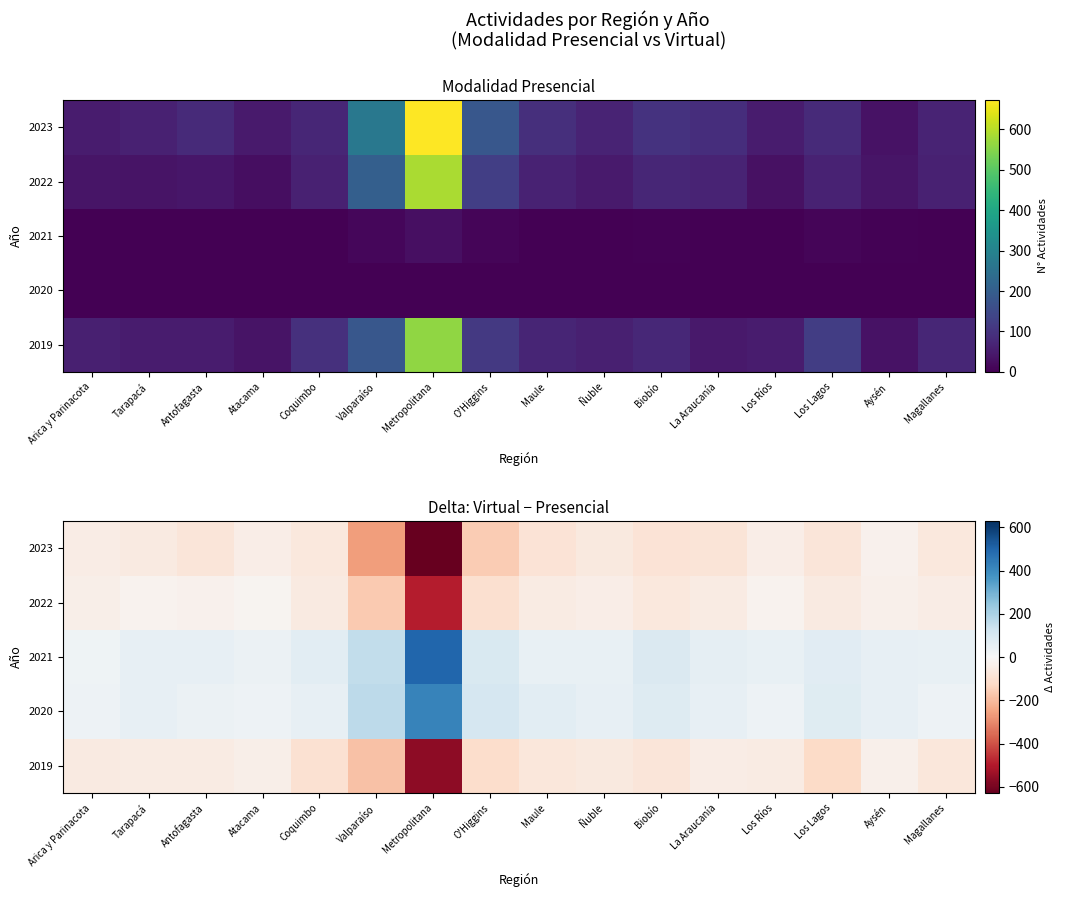

What is the sum of the 2020 values at Los Ríos and La Araucanía?

82